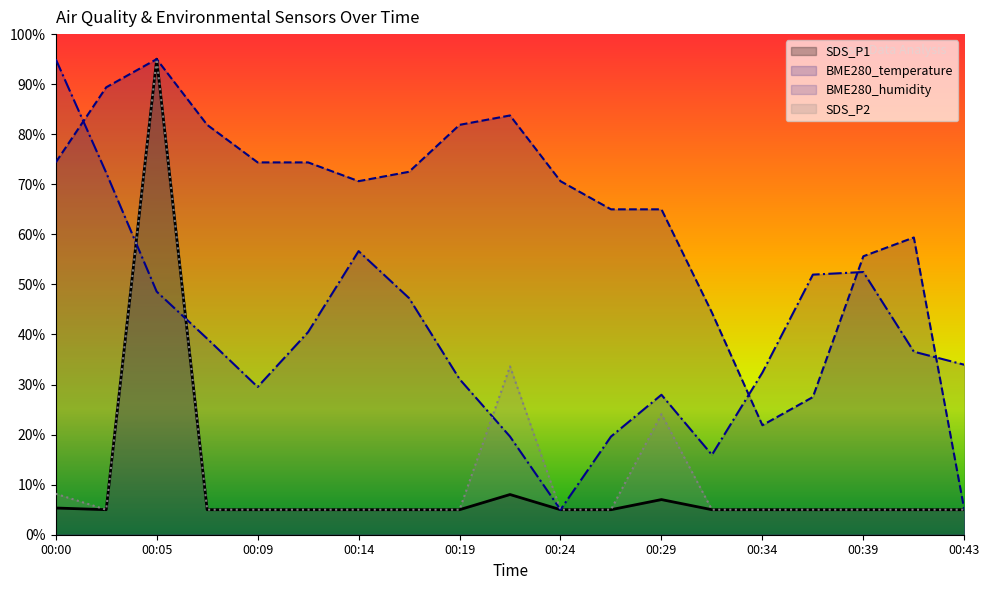

Count the number of categories in the chart.

19